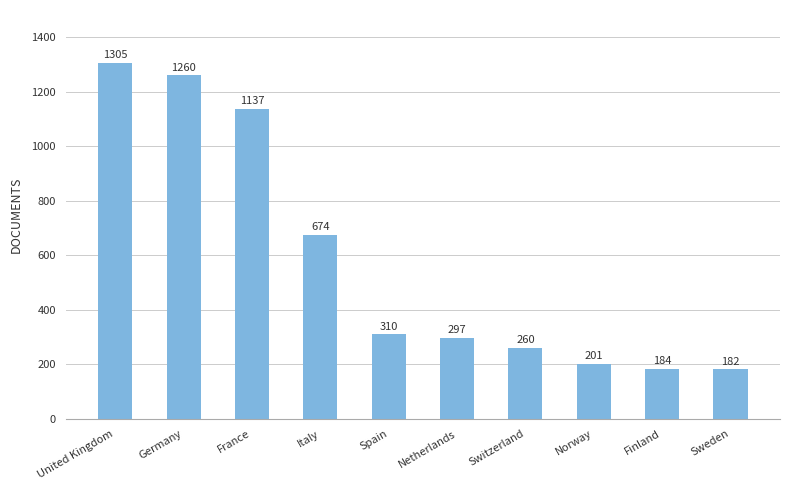

List the labels in order of value, largest first.

United Kingdom, Germany, France, Italy, Spain, Netherlands, Switzerland, Norway, Finland, Sweden